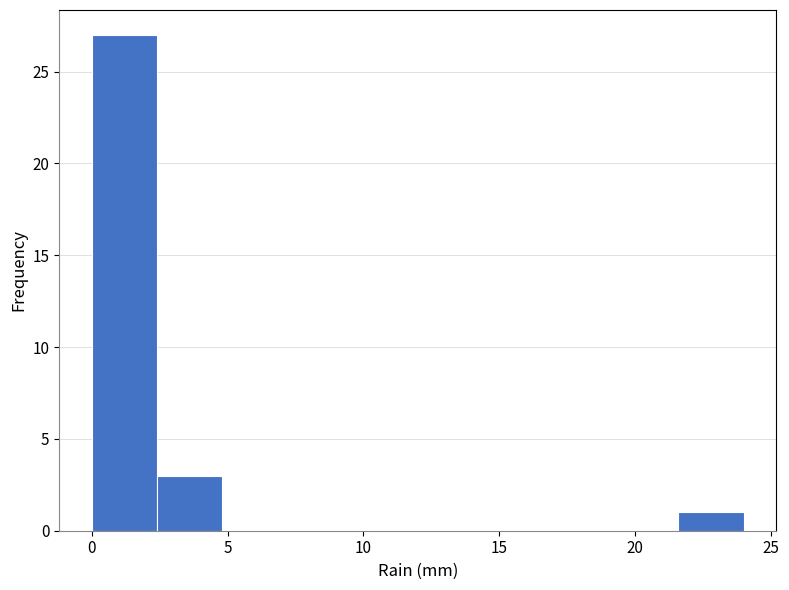

Which range on the x-axis has the tallest bar?

0.0 to 2.4